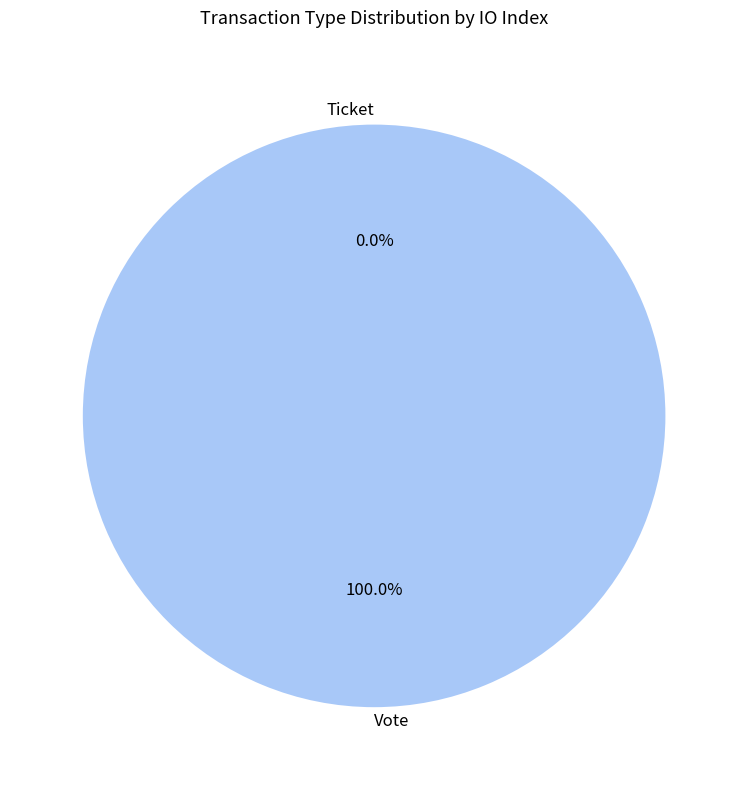

Combined, what portion of the pie is Vote and Ticket?

100.0%